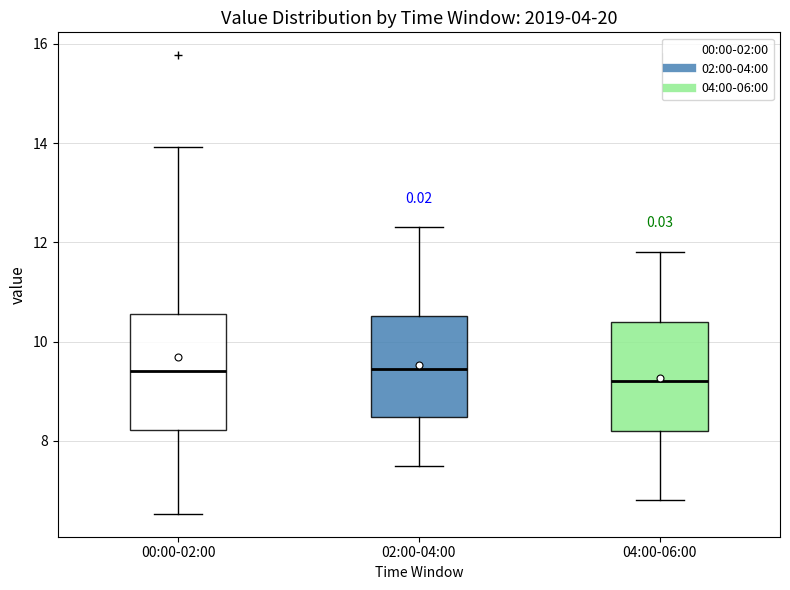

Reading left to right, transcribe this box plot: for each box, give where its median line is, the range the box spans, and where its two whiskers end, as read against the y-axis. The values are not printed on the chart, so give them approximately, as read against the axis.

00:00-02:00: median 9.4, box 8.2 to 10.6, whiskers 6.6 to 14.0
02:00-04:00: median 9.4, box 8.4 to 10.6, whiskers 7.6 to 12.4
04:00-06:00: median 9.2, box 8.2 to 10.4, whiskers 6.8 to 11.8